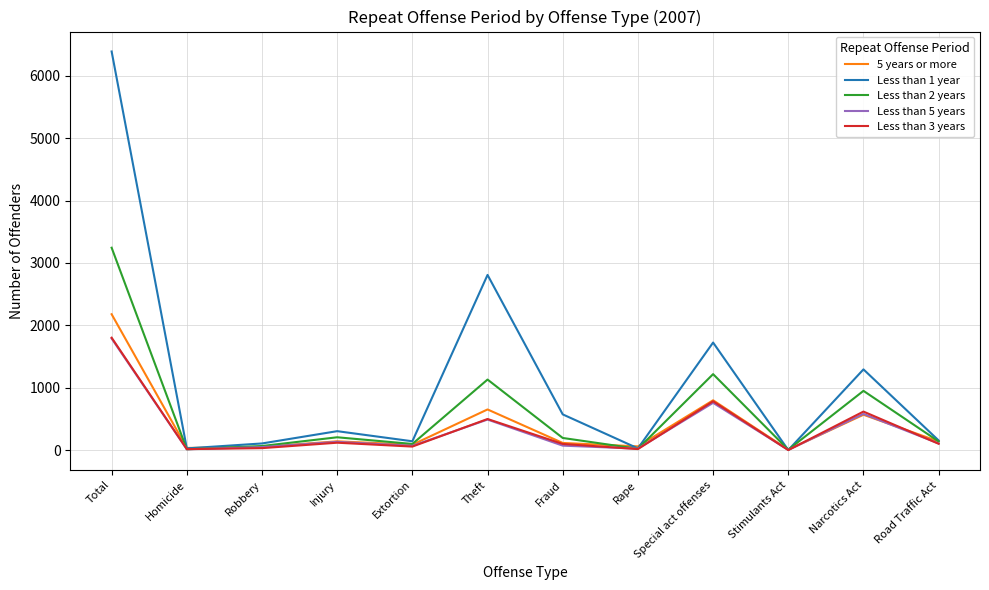

What is the sum of the Less than 1 year values at Fraud and Total?

6962